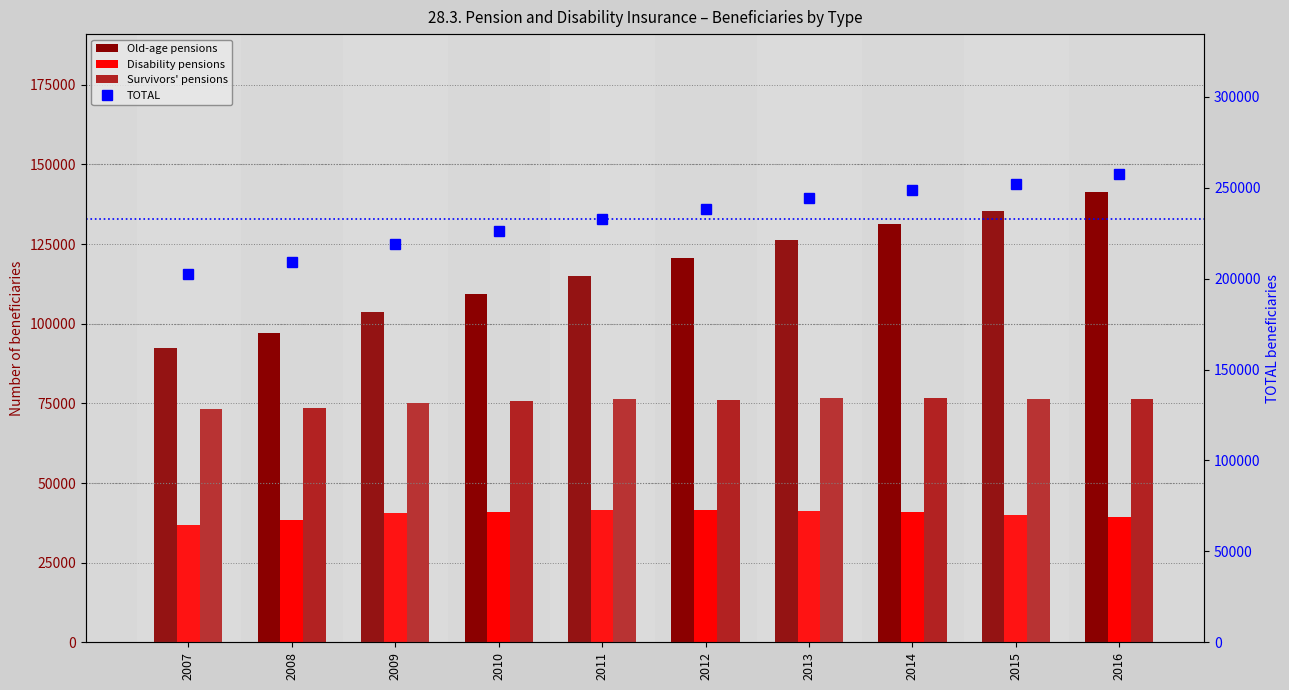

What are all the series names shown in the legend?

Old-age pensions, Disability pensions, Survivors' pensions, TOTAL